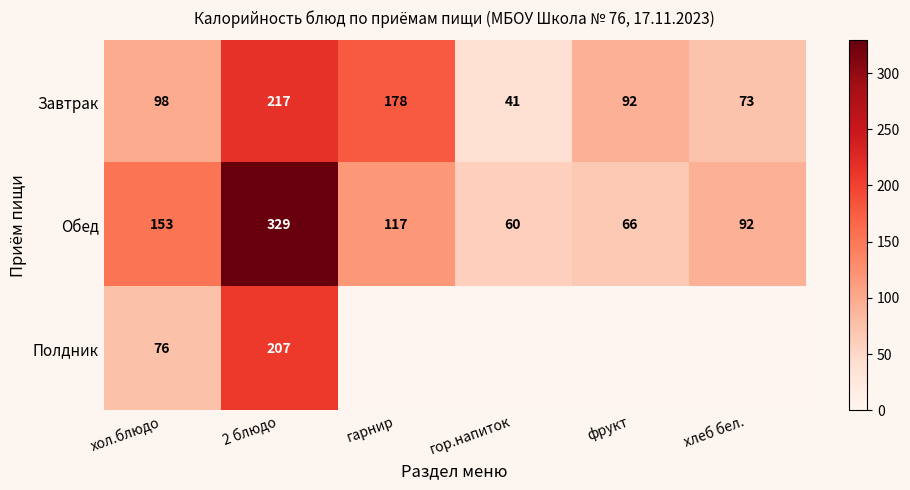

What is the difference between the Завтрак values at хол.блюдо and гор.напиток?

57